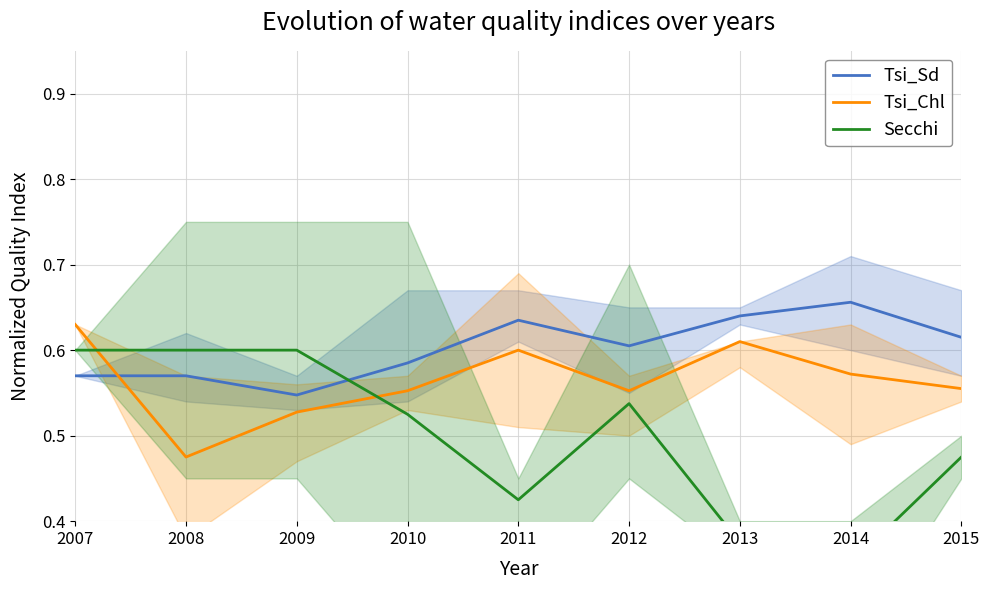

What is the sum of the Tsi_Sd values at 2014 and 2011?

1.3